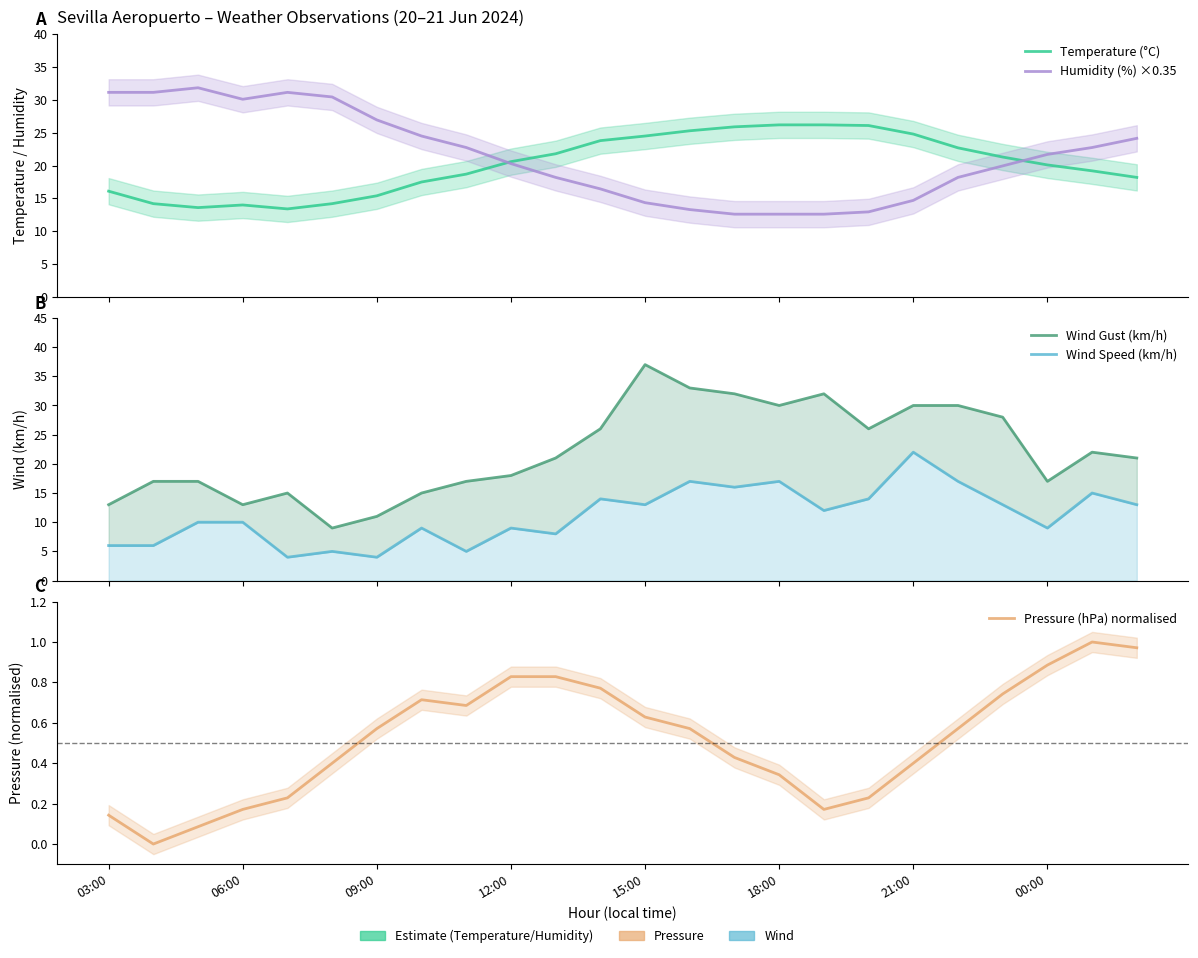

What is the difference between the maximum and minimum values in the Wind Gust (km/h) series?

28.0